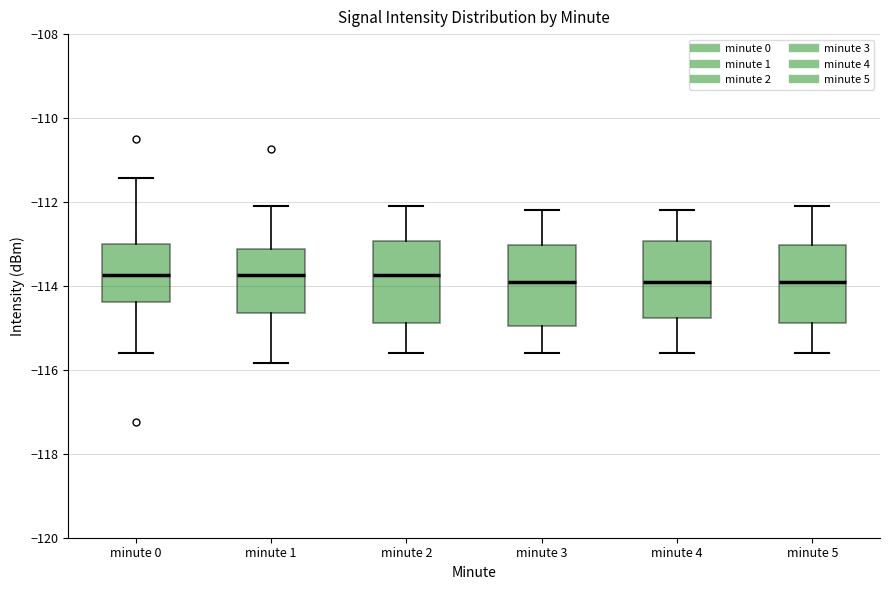

Where does the median line of the box for minute 2 sit on the y-axis? The values are not printed on the chart, so give them approximately, as read against the axis.

-113.8